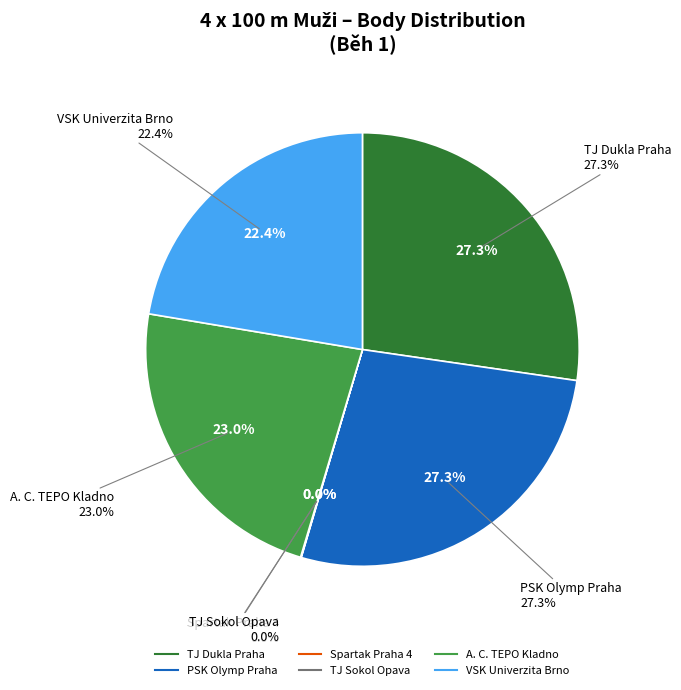

The TJ Dukla Praha slice represents 27% of the pie. True or false?

True